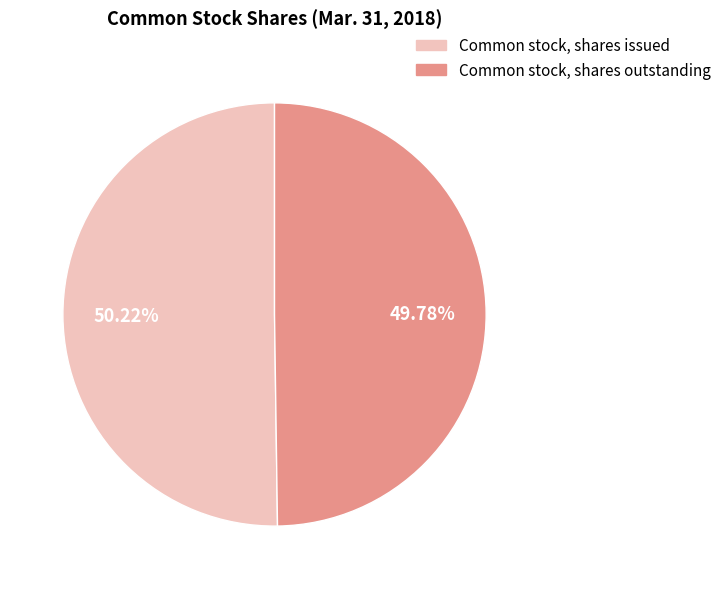

Approximately how many times larger is the value at Common stock, shares outstanding compared to Common stock, shares issued?

1.0